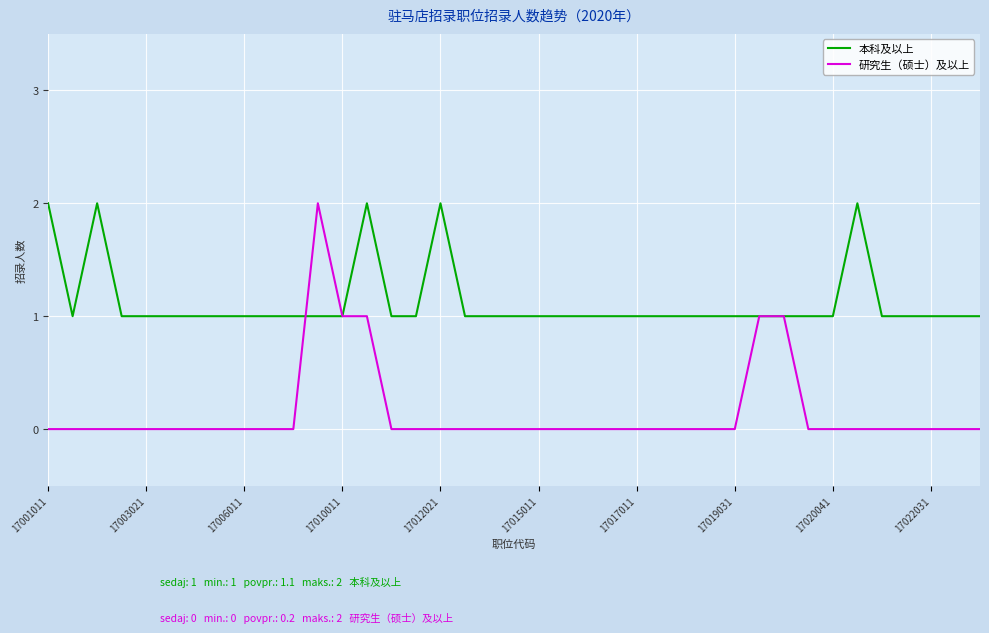

List the series in order of their overall mean, lowest first.

研究生（硕士）及以上, 本科及以上